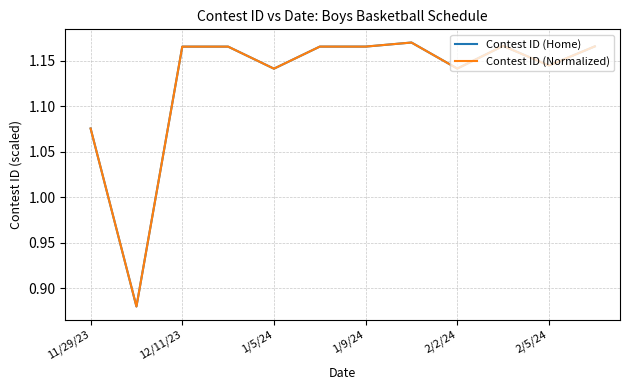

What are all the series names shown in the legend?

Contest ID (Home), Contest ID (Normalized)